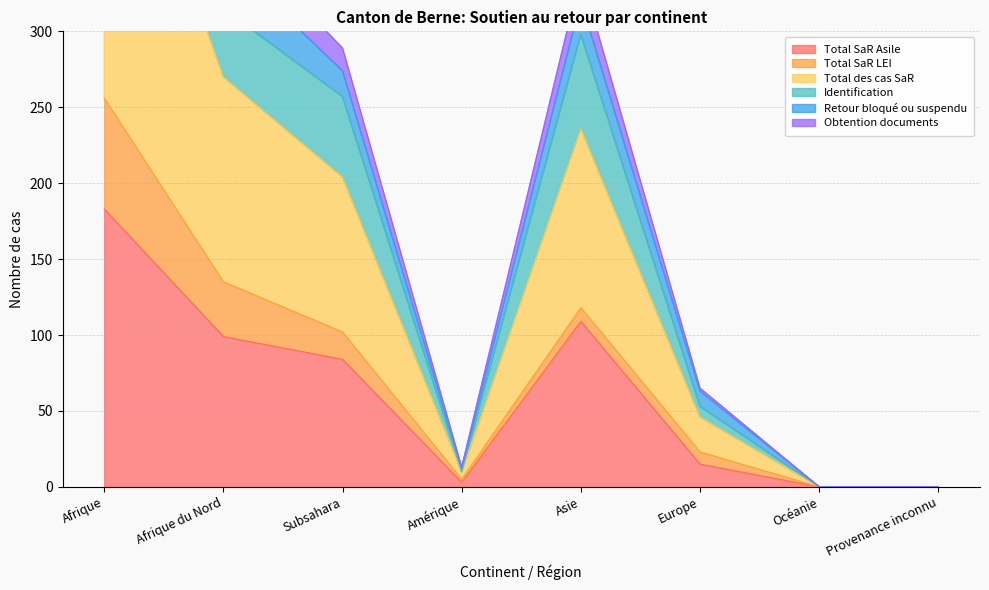

What is the highest value of the Identification series?

591